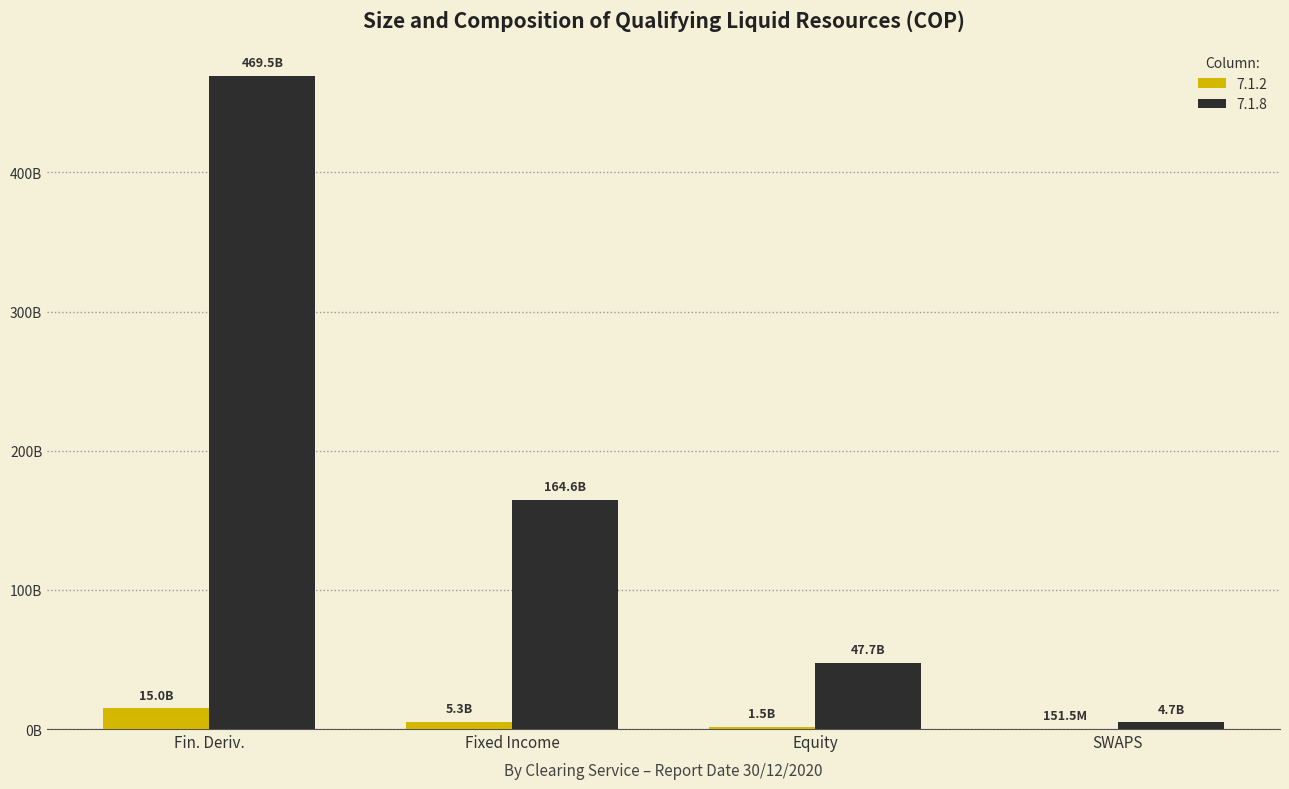

Which series has the largest range (max minus min)?

7.1.8